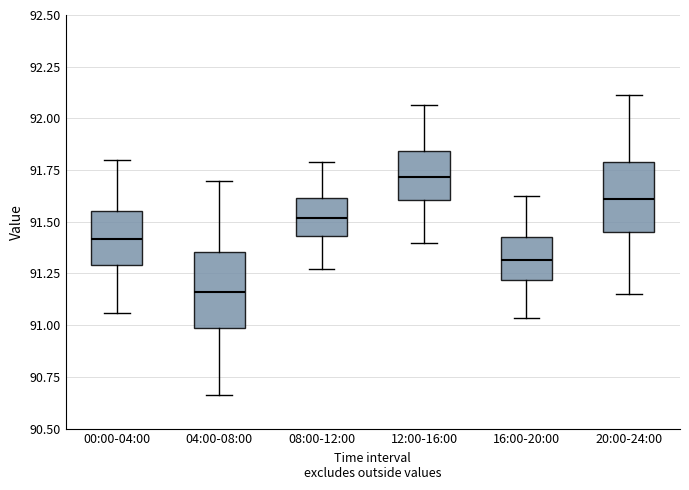

Which box's median line is the highest?

12:00-16:00